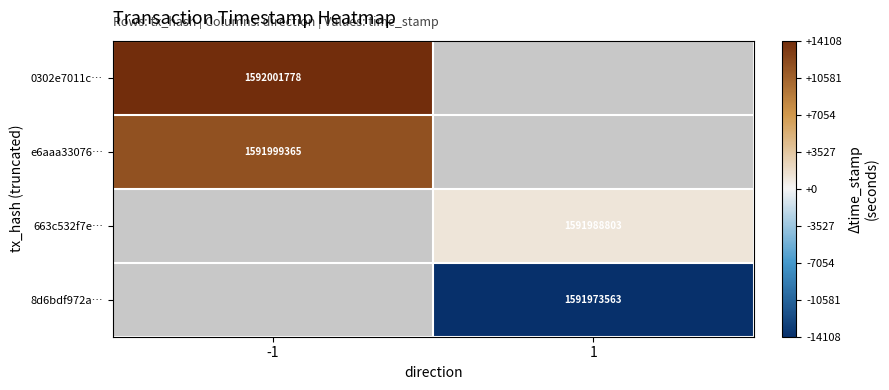

What is the spread (max minus min) of values at -1?

2413.0